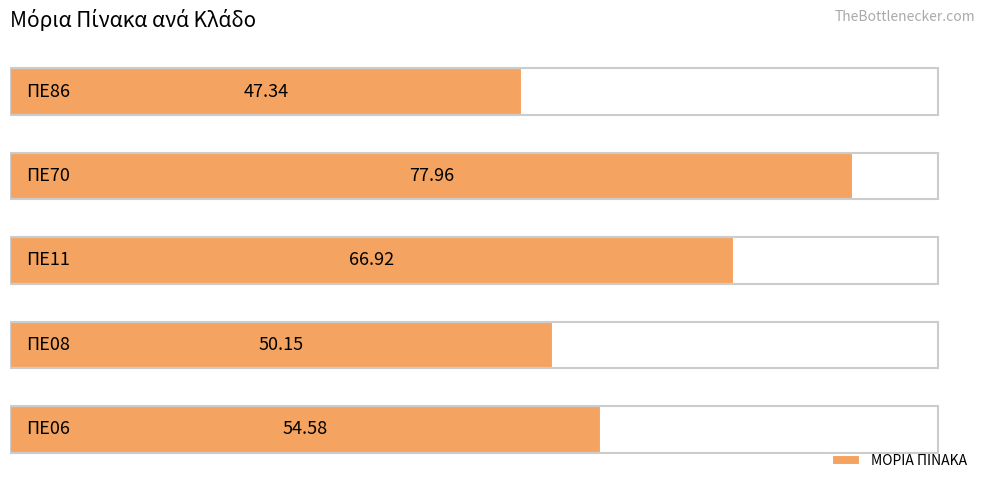

What is the difference between the maximum and minimum values?

30.6